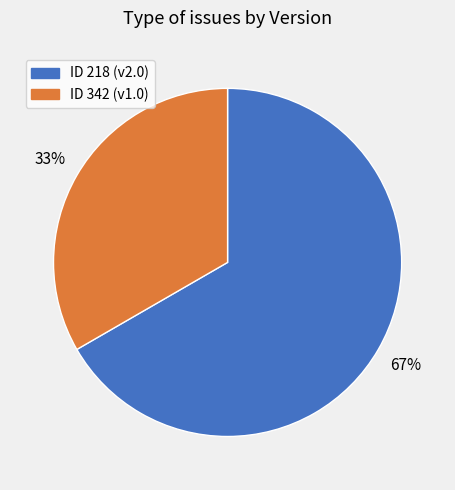

Is there a majority slice in this chart?

Yes